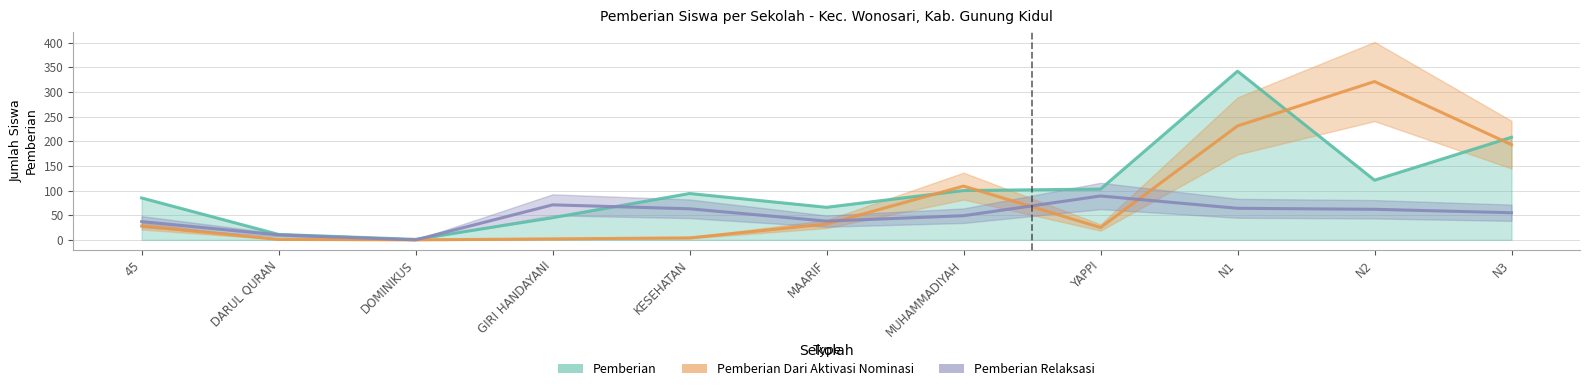

At which category does the chart reach its minimum across all series?

DOMINIKUS